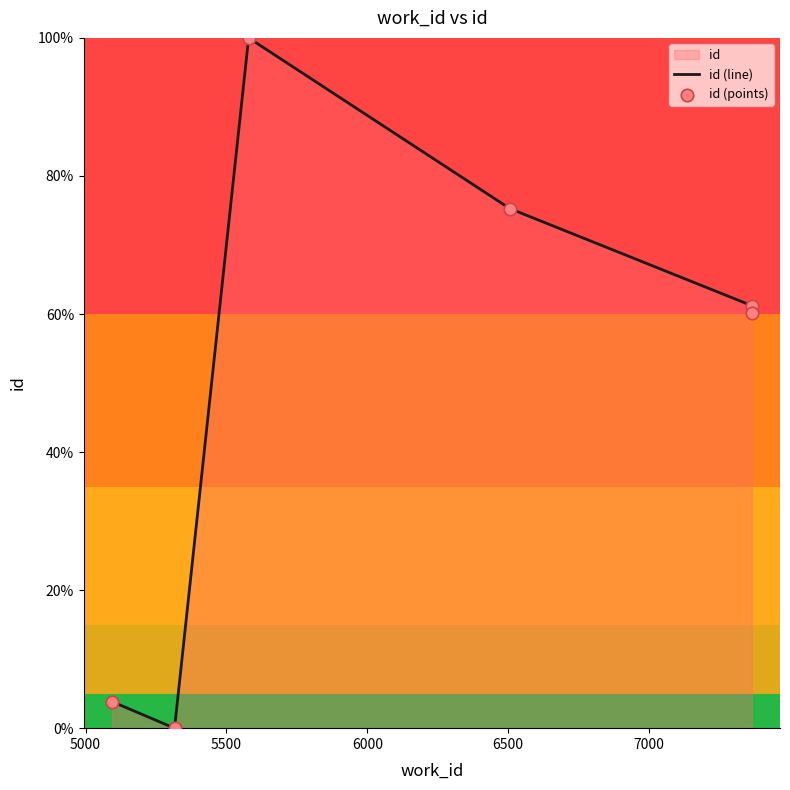

Which series has the widest spread of Y values?

id (line)